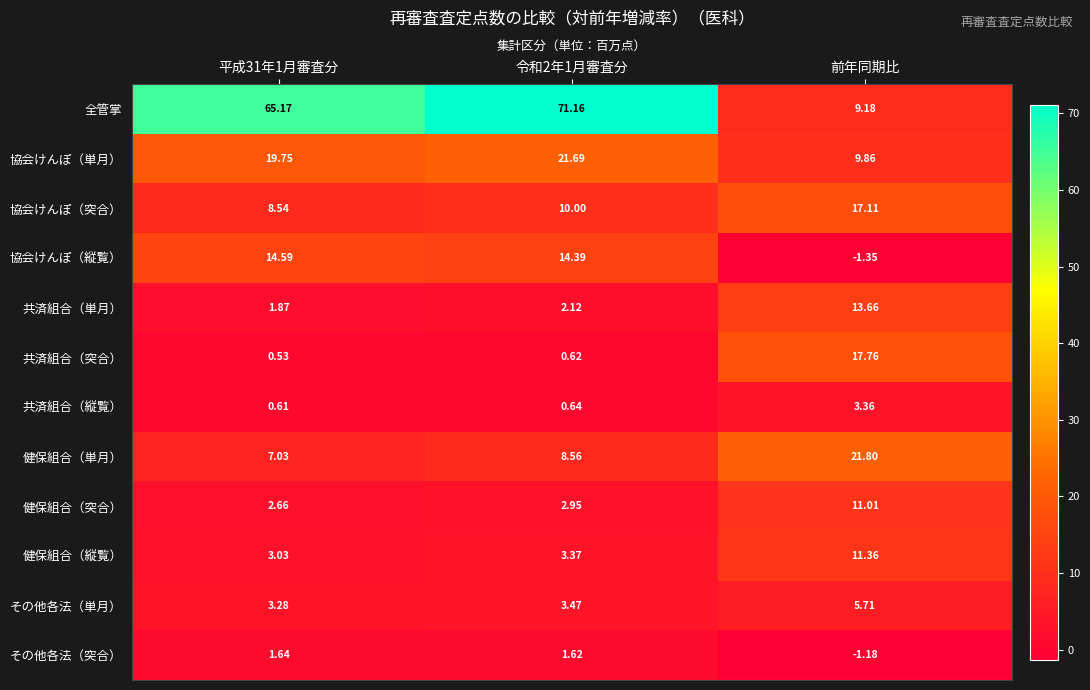

What is the greatest value displayed?

71.2